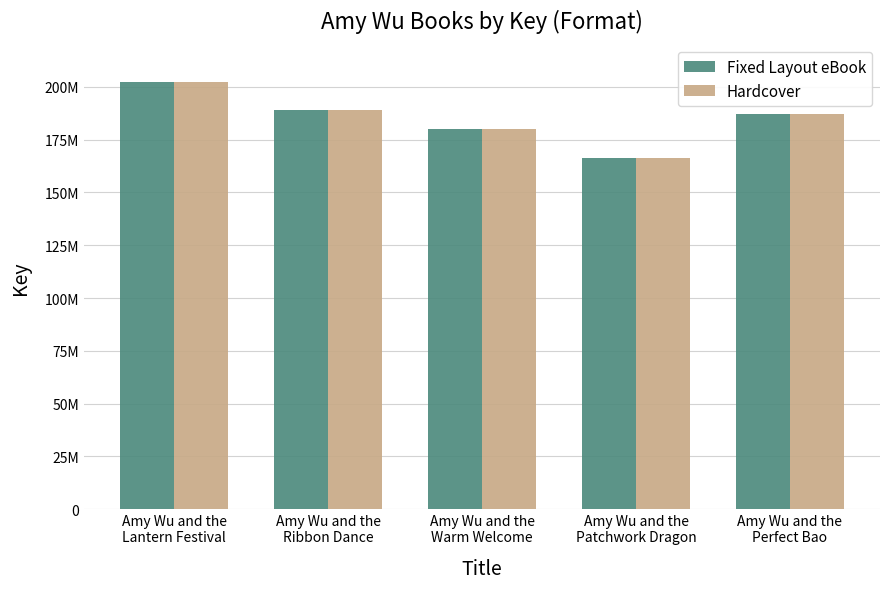

The Hardcover series shows 202549284 at Amy Wu and the
Lantern Festival. True or false?

True